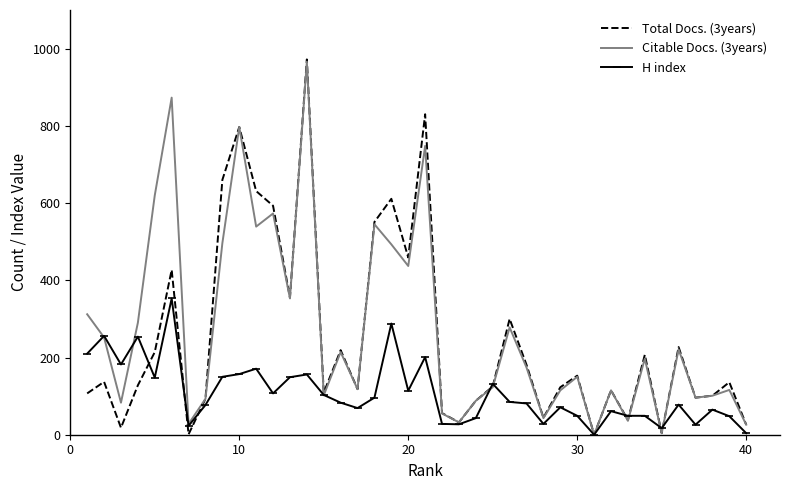

Which series has the widest spread of values?

Total Docs. (3years)